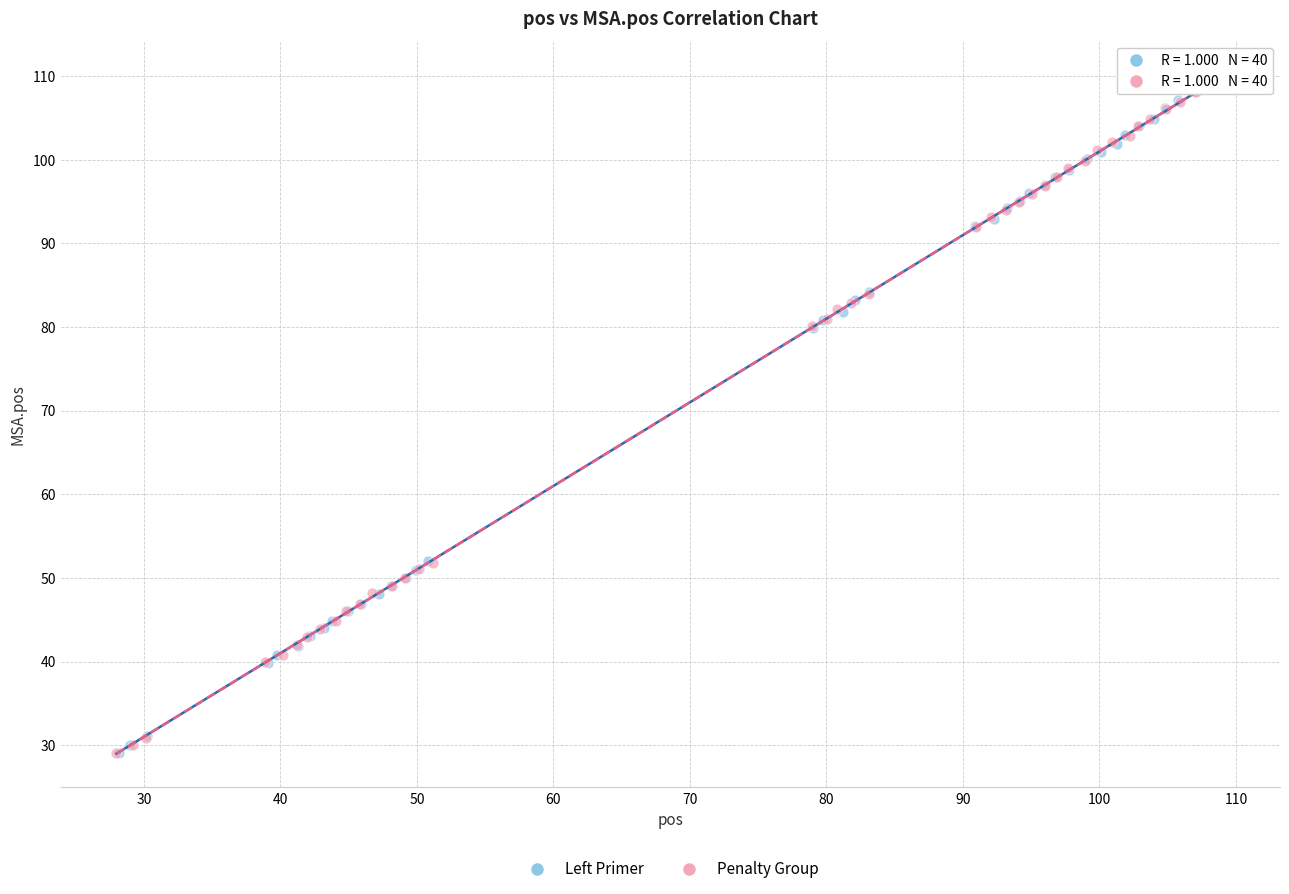

Which series has the largest Y range (max minus min)?

Penalty Group